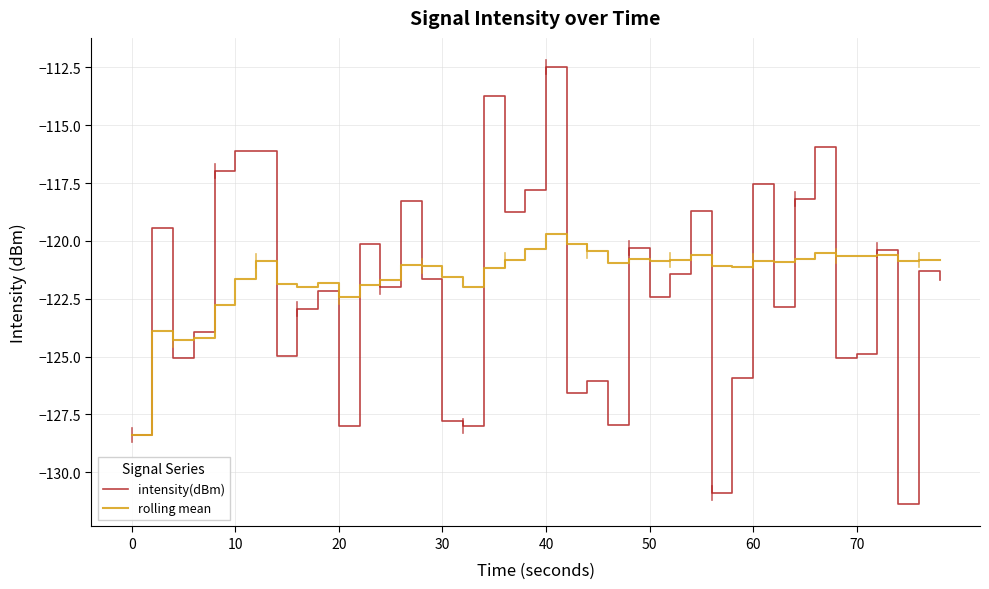

What are all the series names shown in the legend?

intensity(dBm), rolling mean